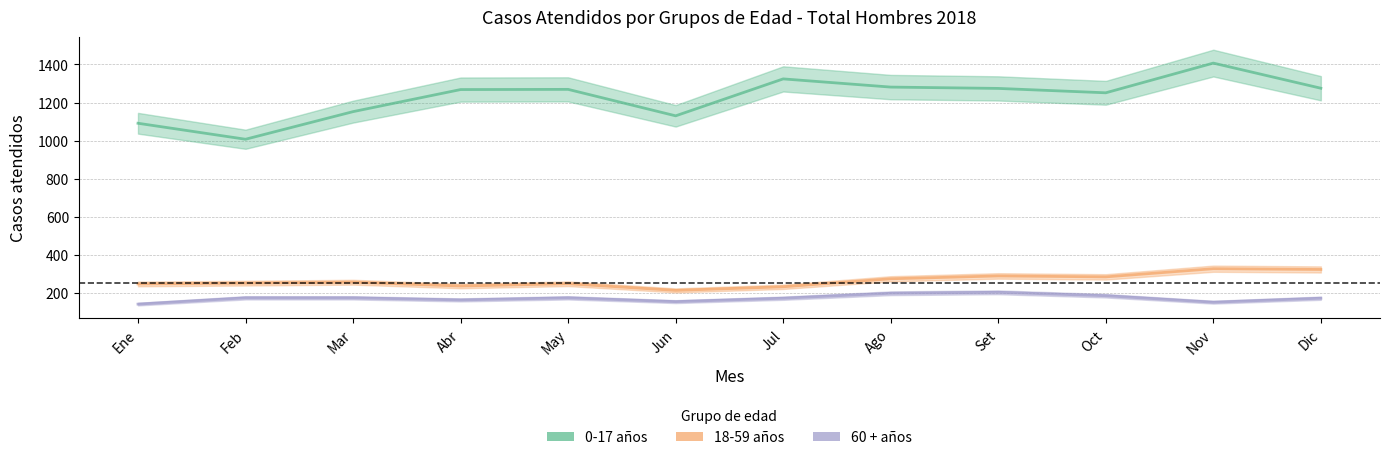

How many values in the 60 + años series exceed 174?

3